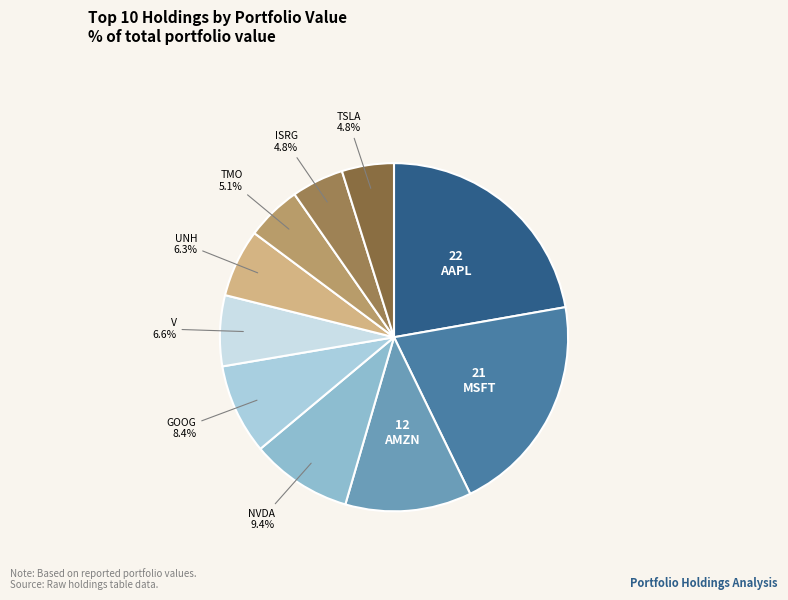

What is the smallest slice in the pie chart?

TSLA